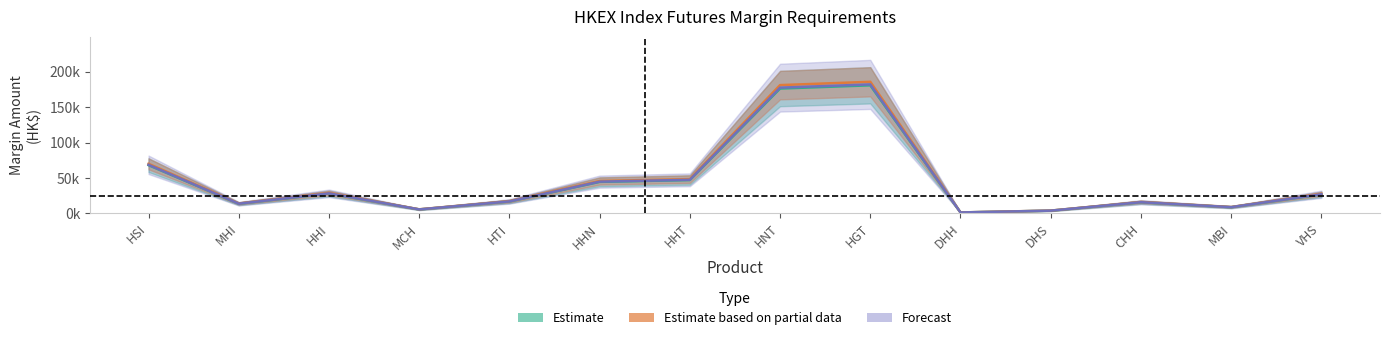

Where does the Initial_low series first go above 26?

HSI